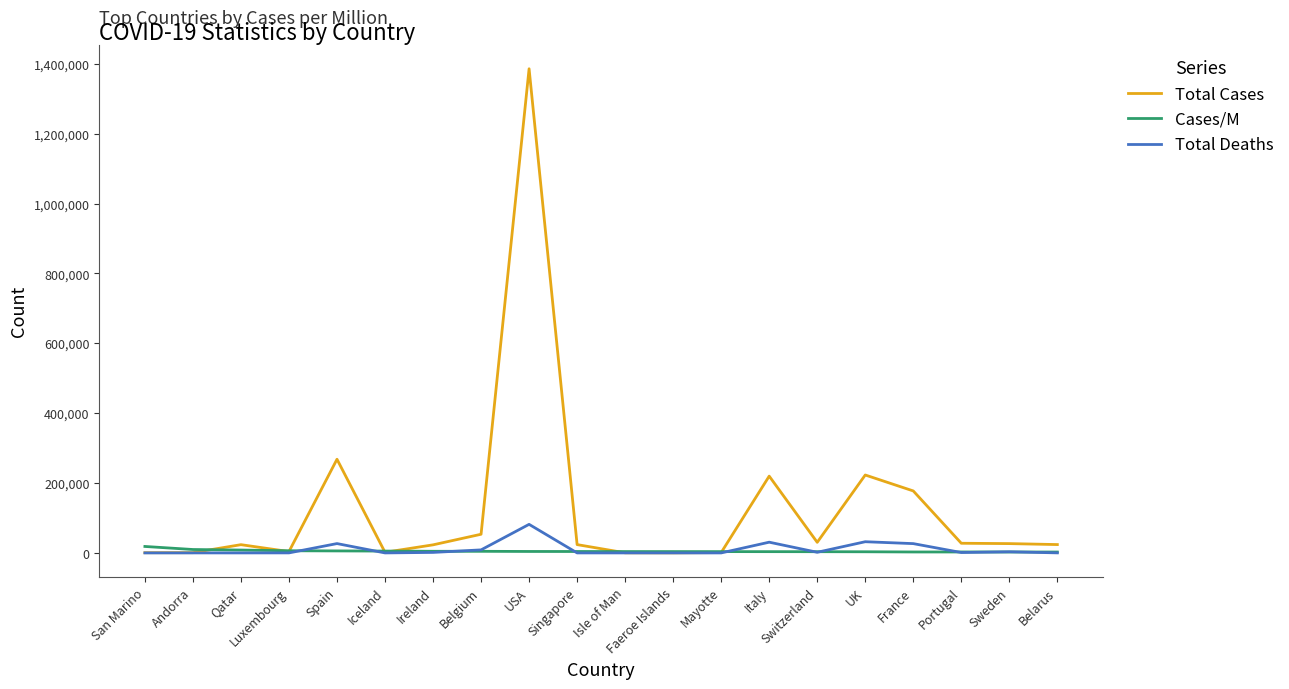

What is the greatest value displayed?

1385834